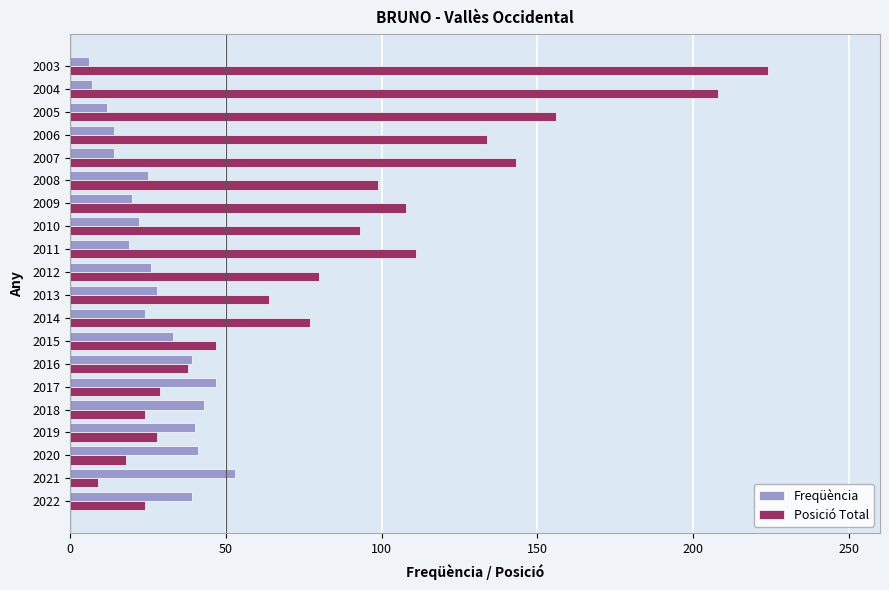

What is the spread (max minus min) of values at 2006?

120